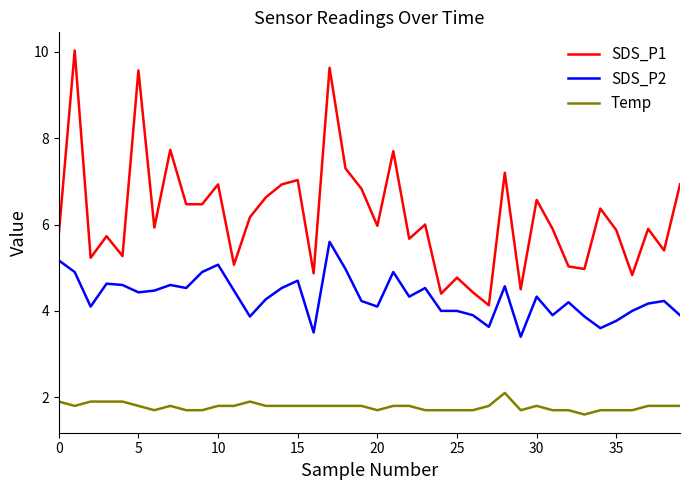

List the series in order of their peak value, lowest first.

Temp, SDS_P2, SDS_P1